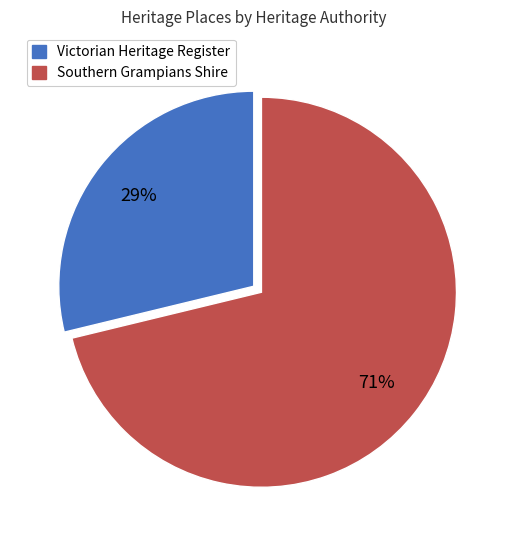

Rank the categories by value from highest to lowest.

Southern Grampians Shire, Victorian Heritage Register